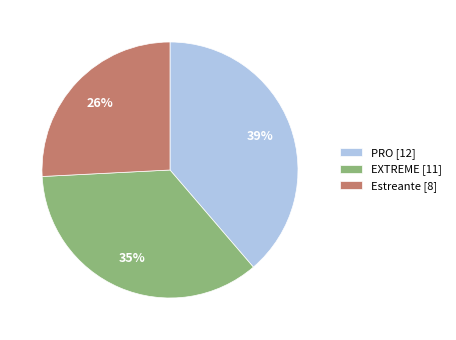

Does any single category account for the majority?

No